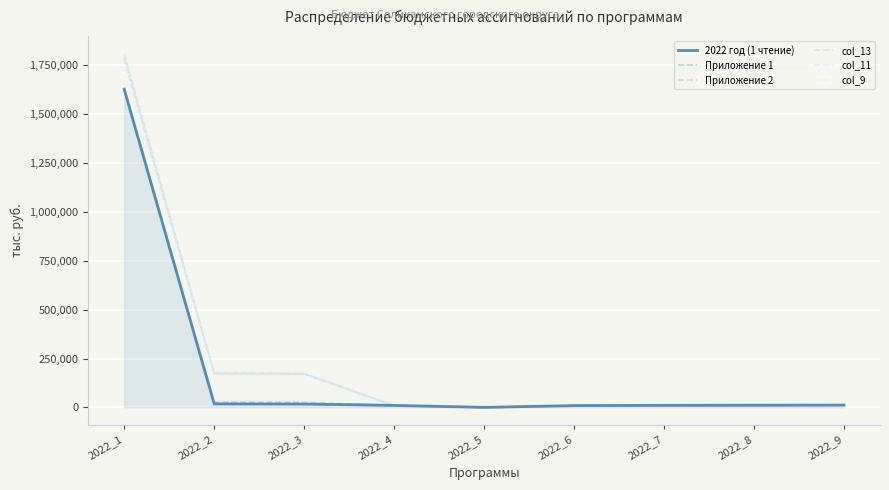

The col_11 series shows 731264.6 at 2022_1. True or false?

False